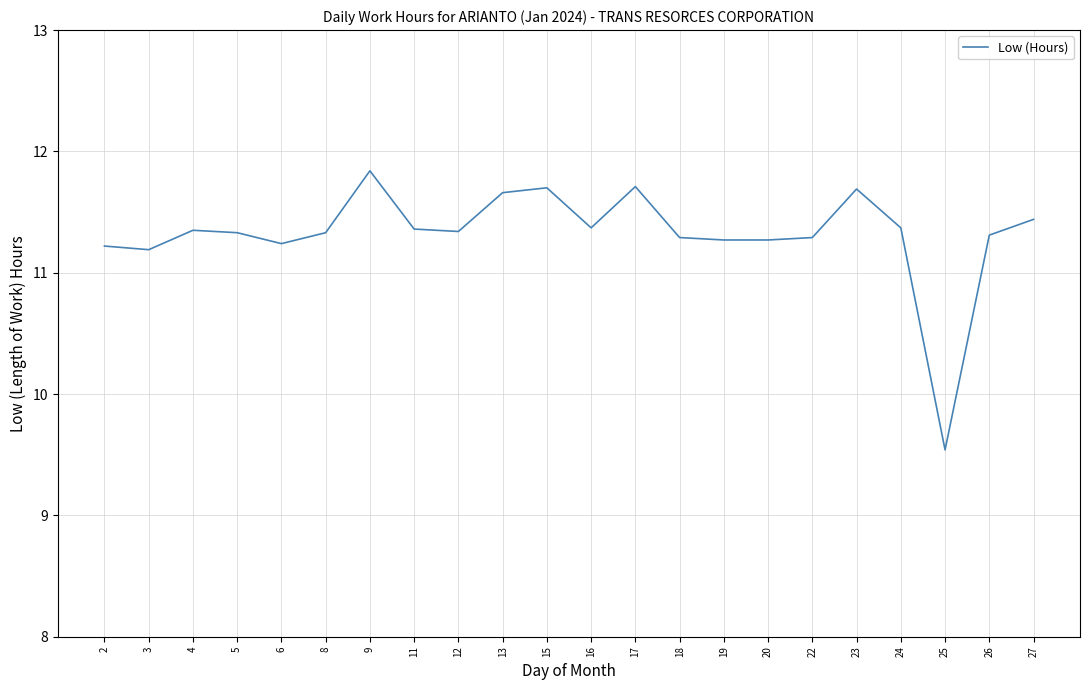

What is the sum of all values?

249.1